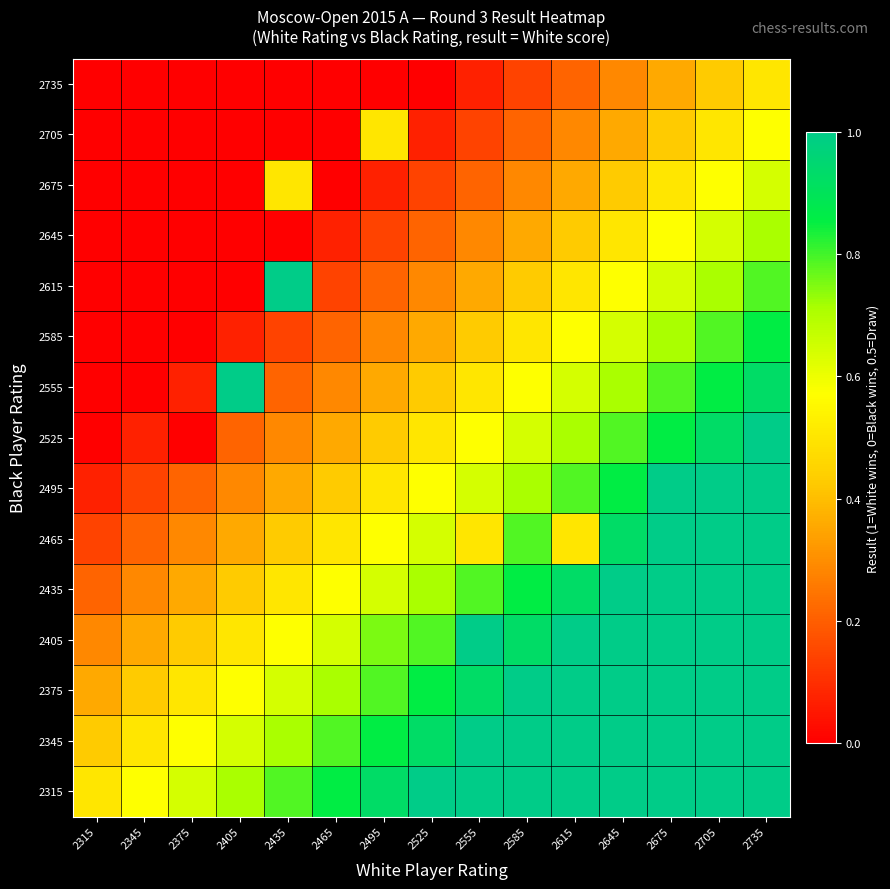

At how many categories does at least one series exceed 0?

15